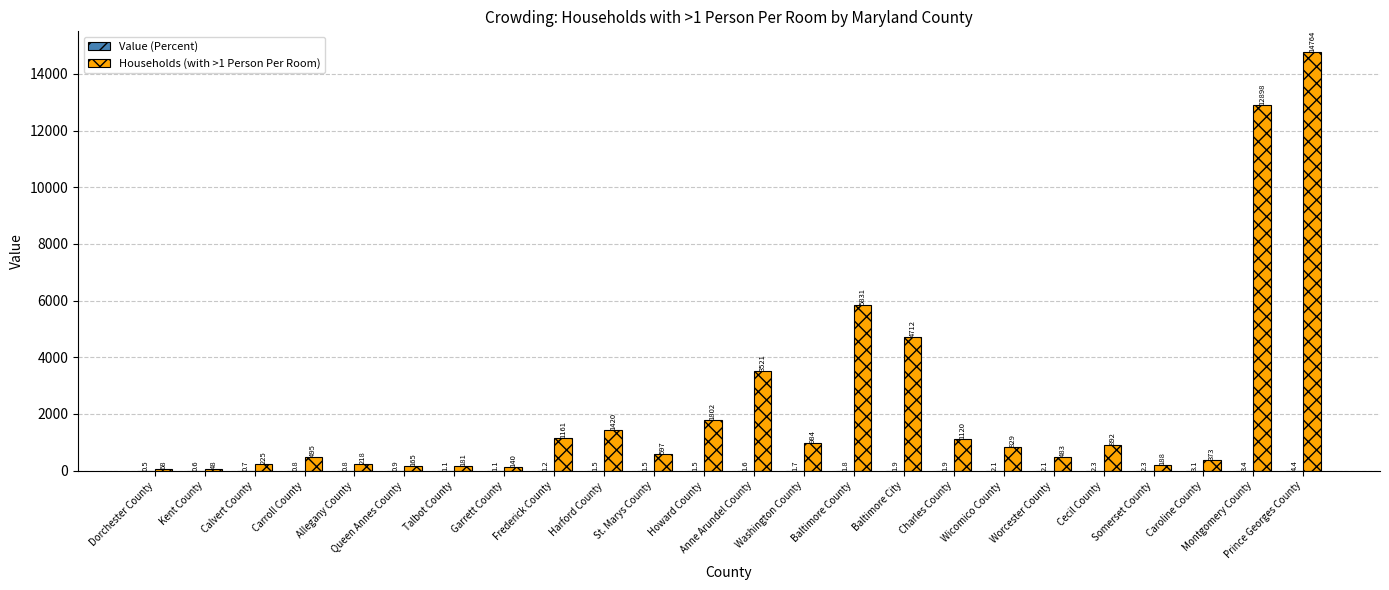

Which series changed the most between Washington County and Caroline County?

Households (with >1 Person Per Room)